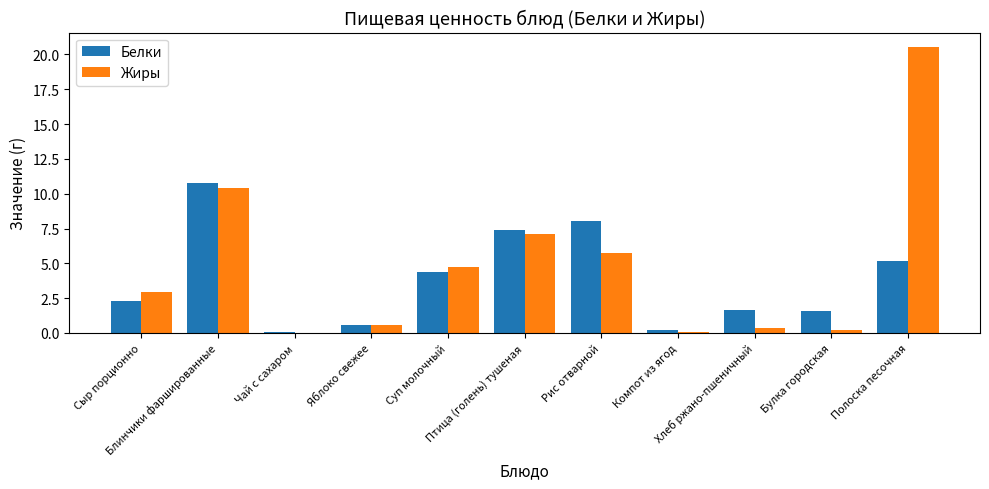

What is the highest value of the Белки series?

10.8